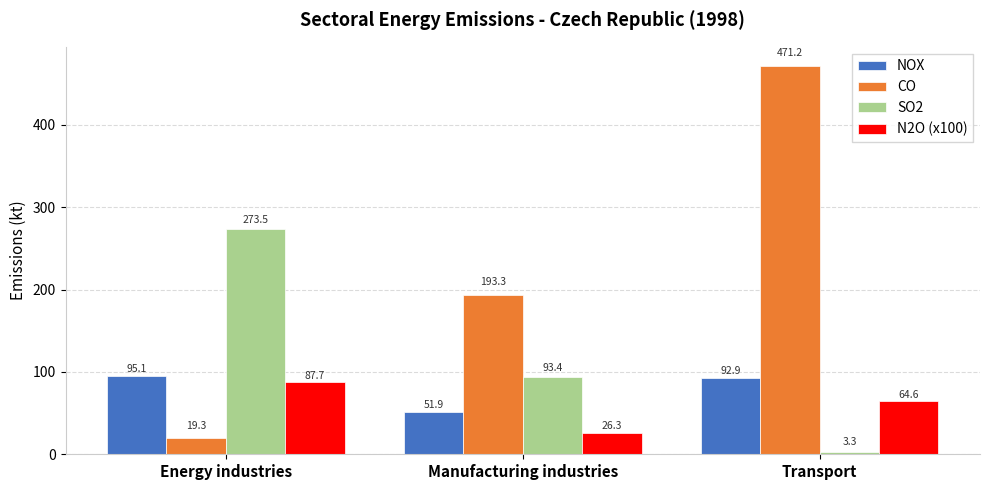

At how many categories does at least one series exceed 173?

3